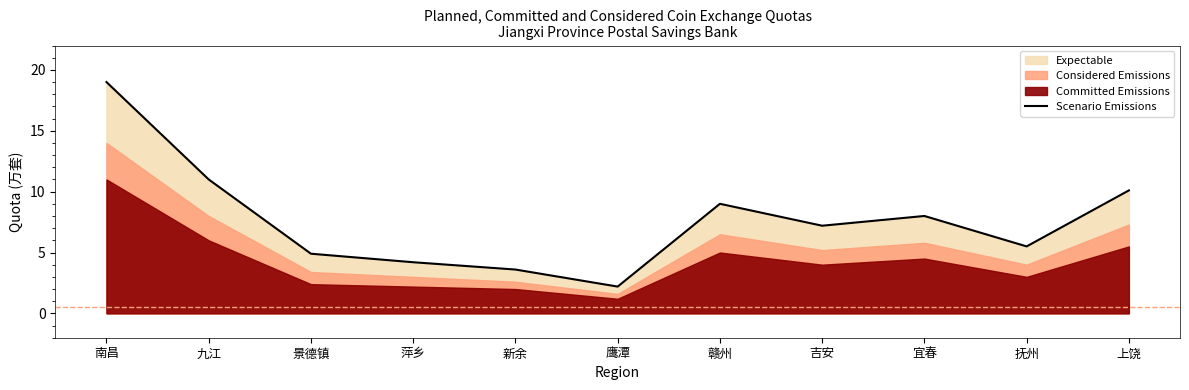

The chart shows a value of 3.2 at 上饶. True or false?

False